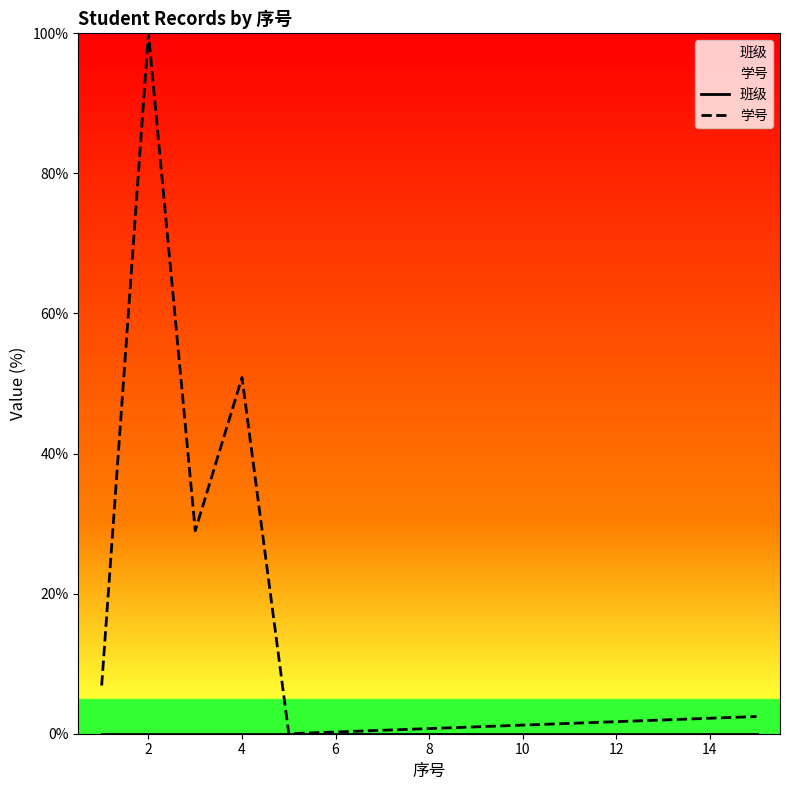

Is this an area chart (filled region under the line)?

No